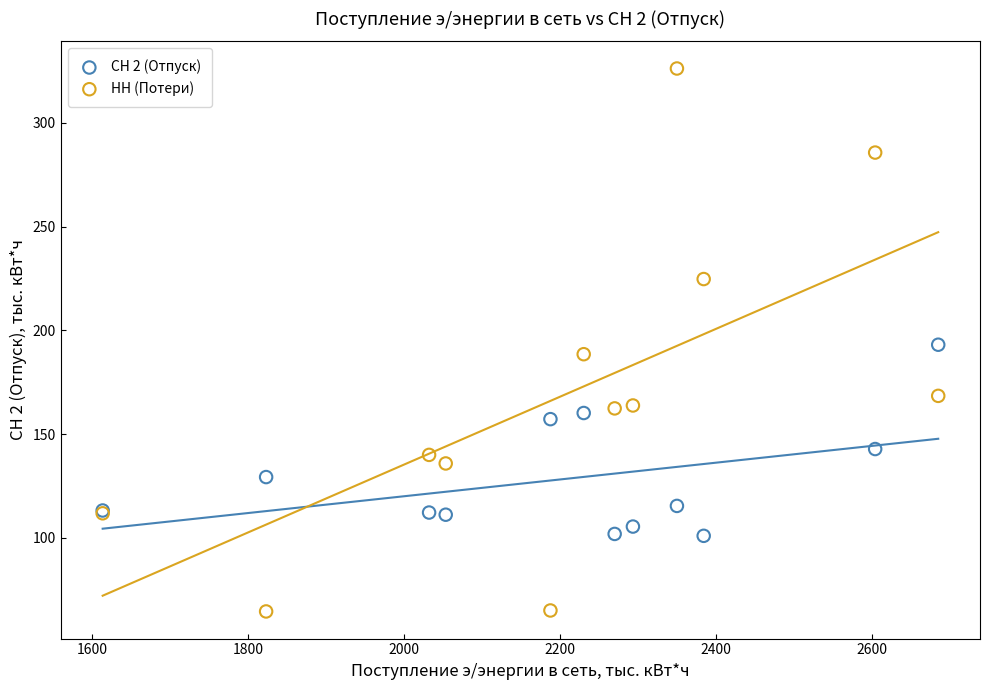

Which series contains the highest Y value?

НН (Потери)